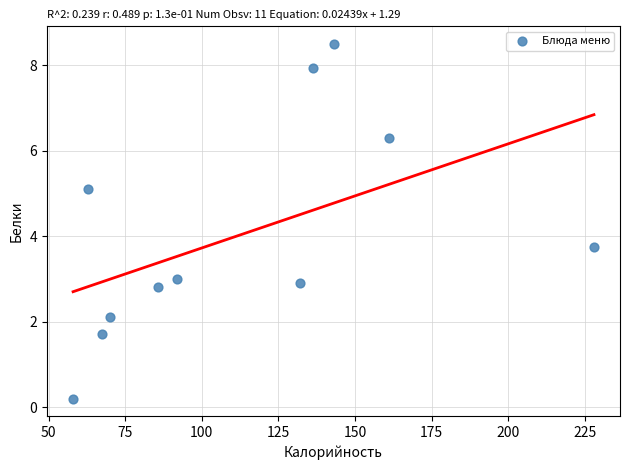

What Y value in the scatter plot is closest to 4?

3.8